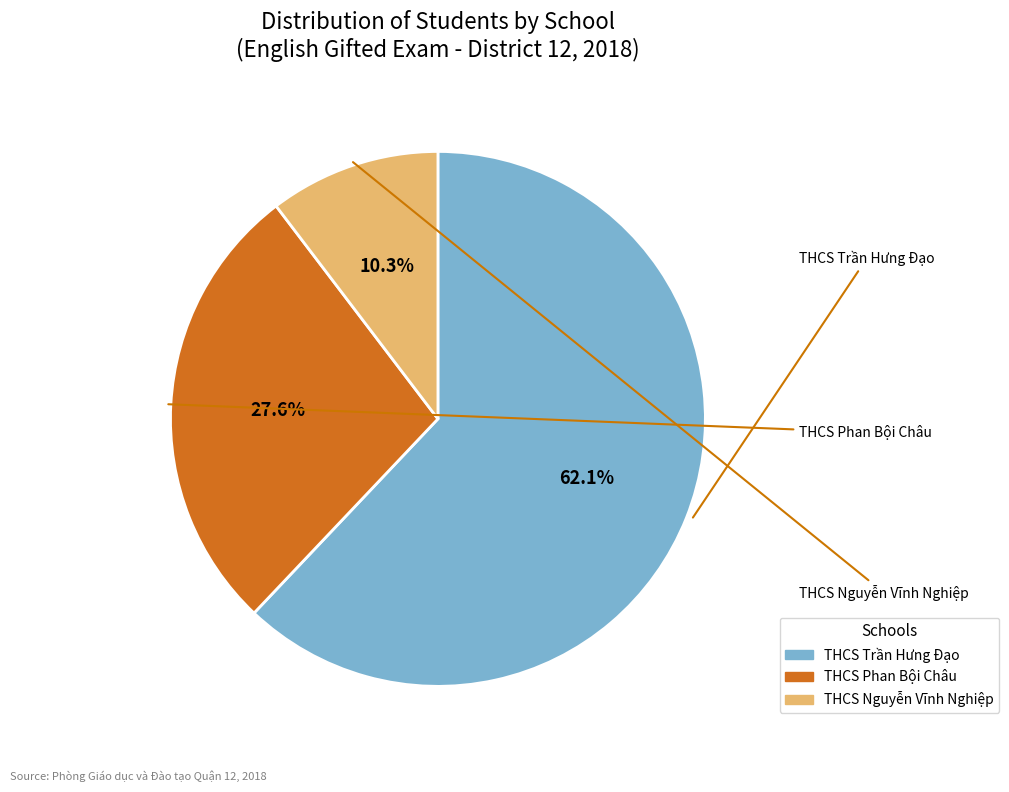

Which slice is the largest?

THCS Trần Hưng Đạo